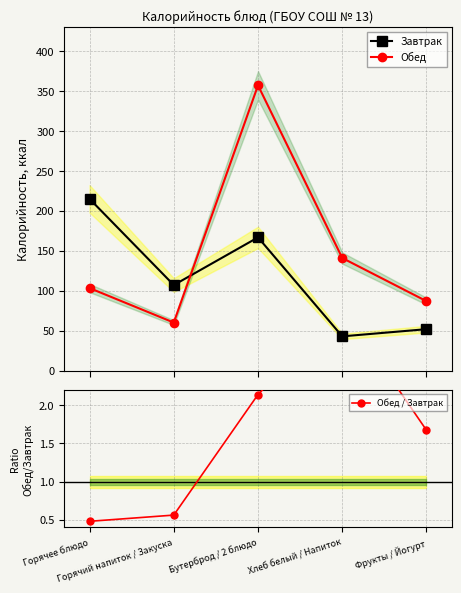

What are all the series names shown in the legend?

Завтрак, Обед, Обед / Завтрак